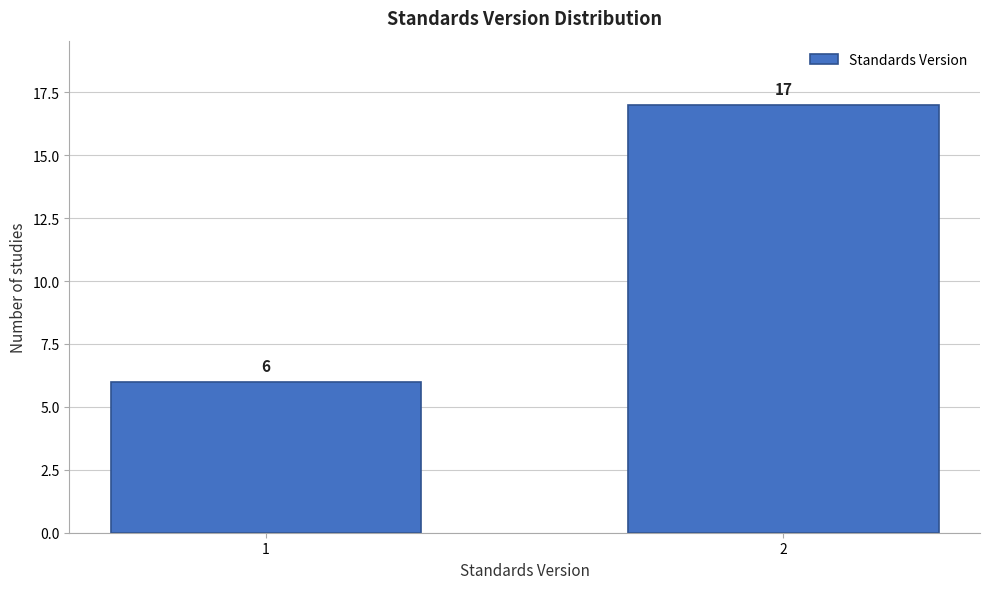

Reading right to left, extract all data points from this chart.

17	6